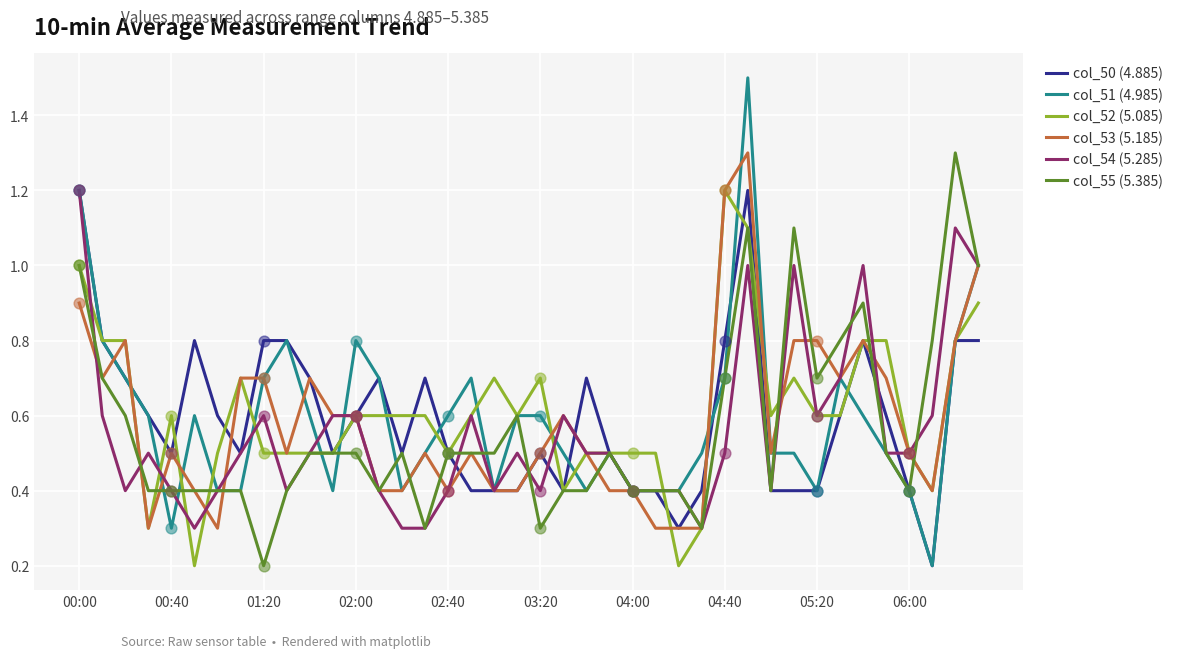

Which series has the widest spread of values?

col_51 (4.985)